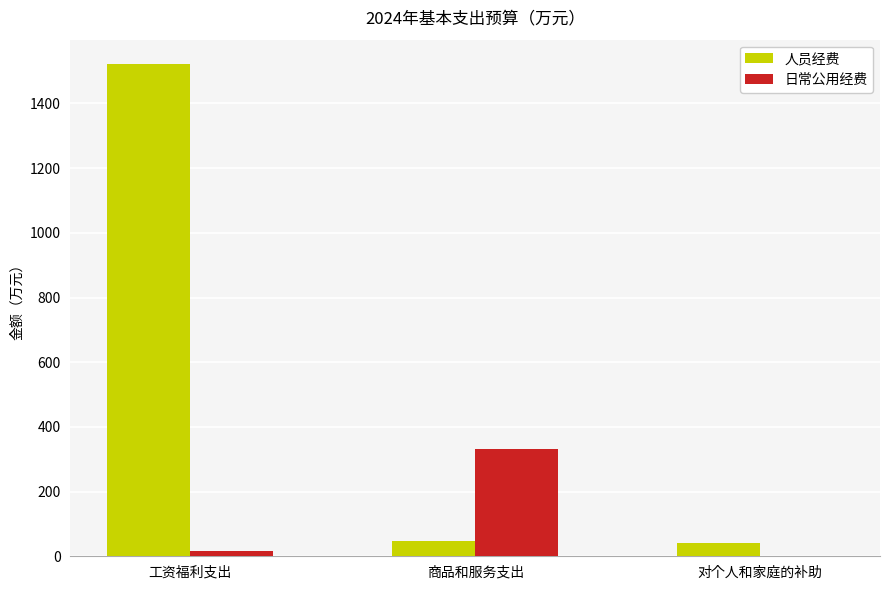

The value of 日常公用经费 at 商品和服务支出 is 589.9. True or false?

False